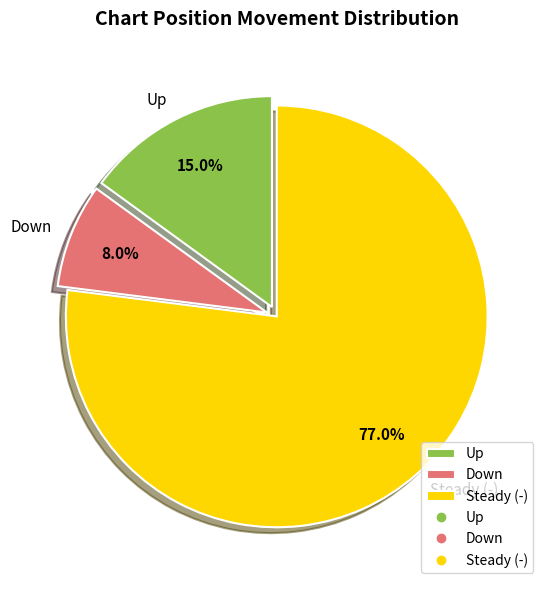

Between Down and Steady (-), which is larger?

Steady (-)